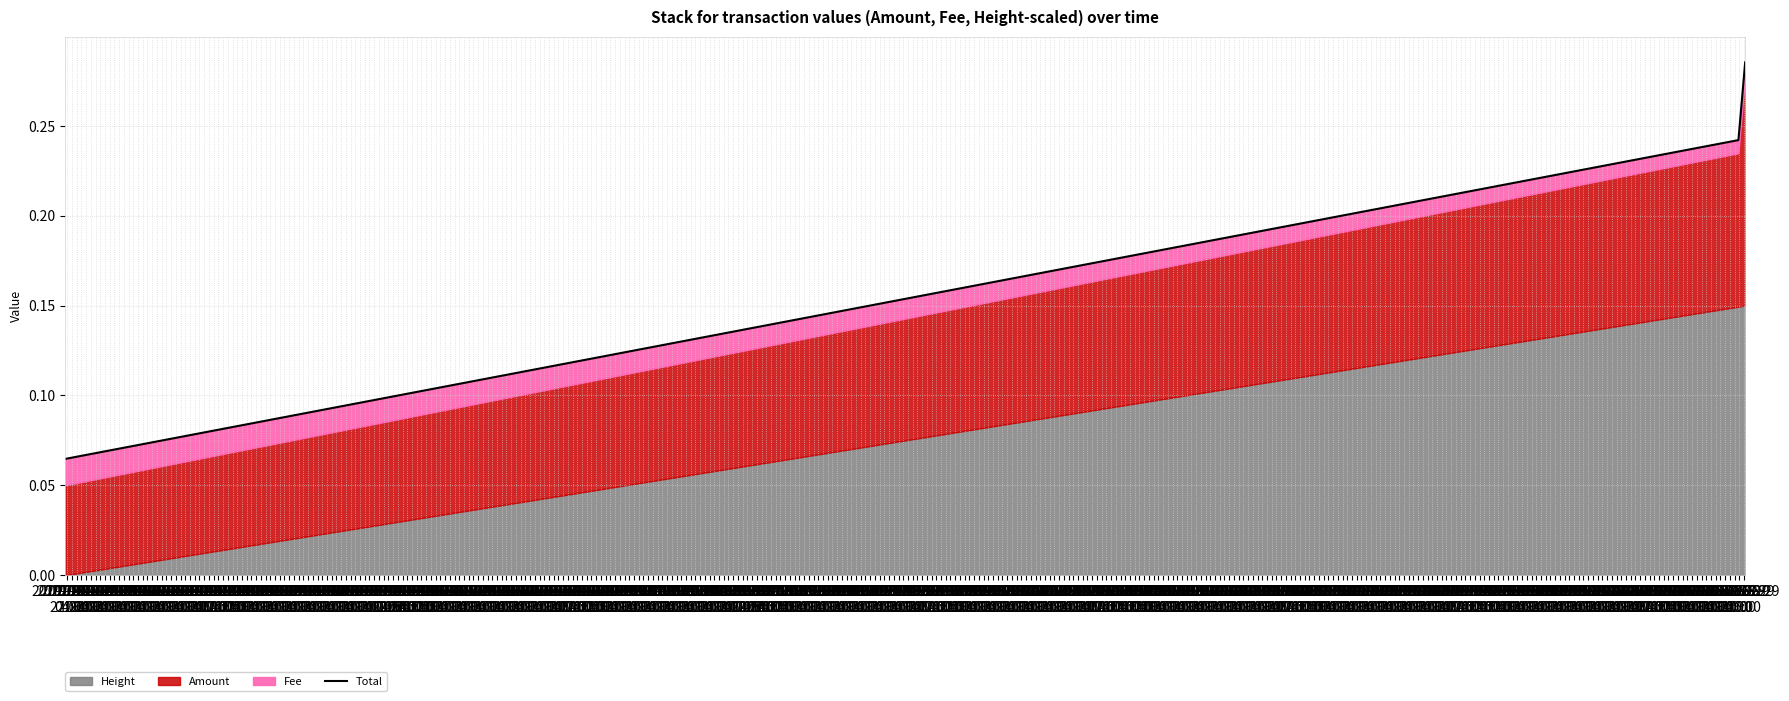

Rank the categories by value from lowest to highest.

2019-04-01
22:00, 2019-04-02
04:00, 2019-04-02
10:00